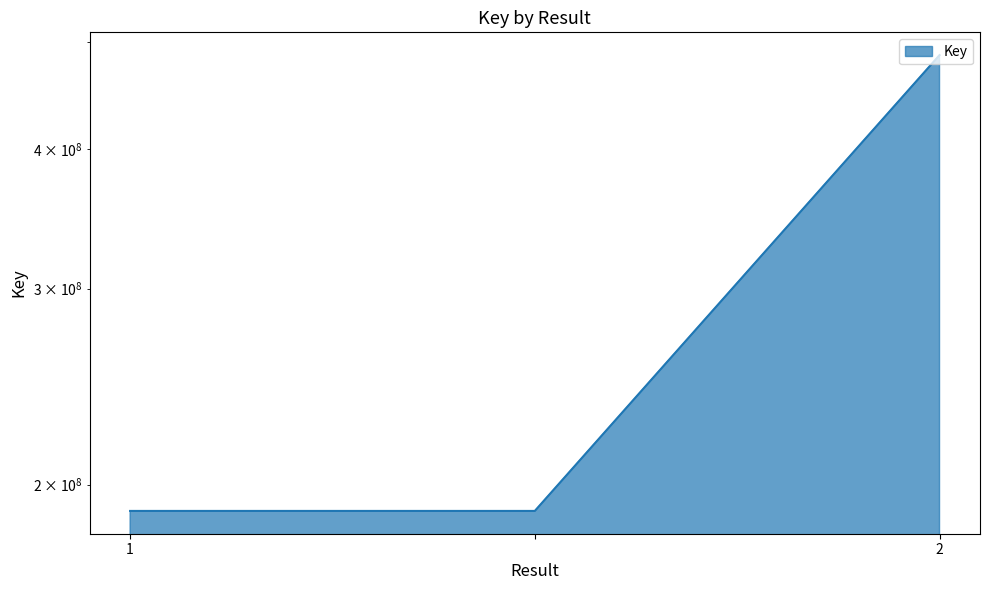

How many values are between 189454031 and 486167875?

3